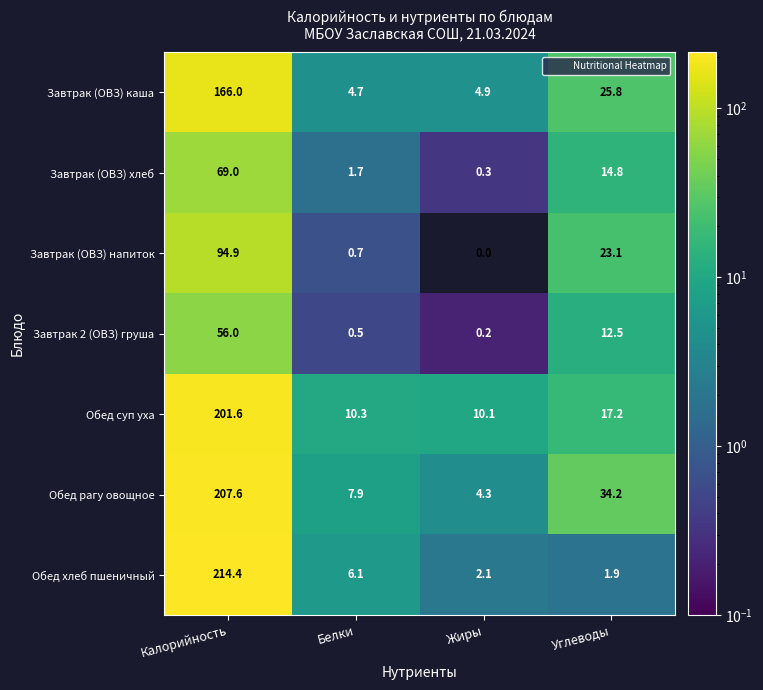

Rank the series by their maximum value, from lowest to highest.

Завтрак 2 (ОВЗ) груша, Завтрак (ОВЗ) хлеб, Завтрак (ОВЗ) напиток, Завтрак (ОВЗ) каша, Обед суп уха, Обед рагу овощное, Обед хлеб пшеничный